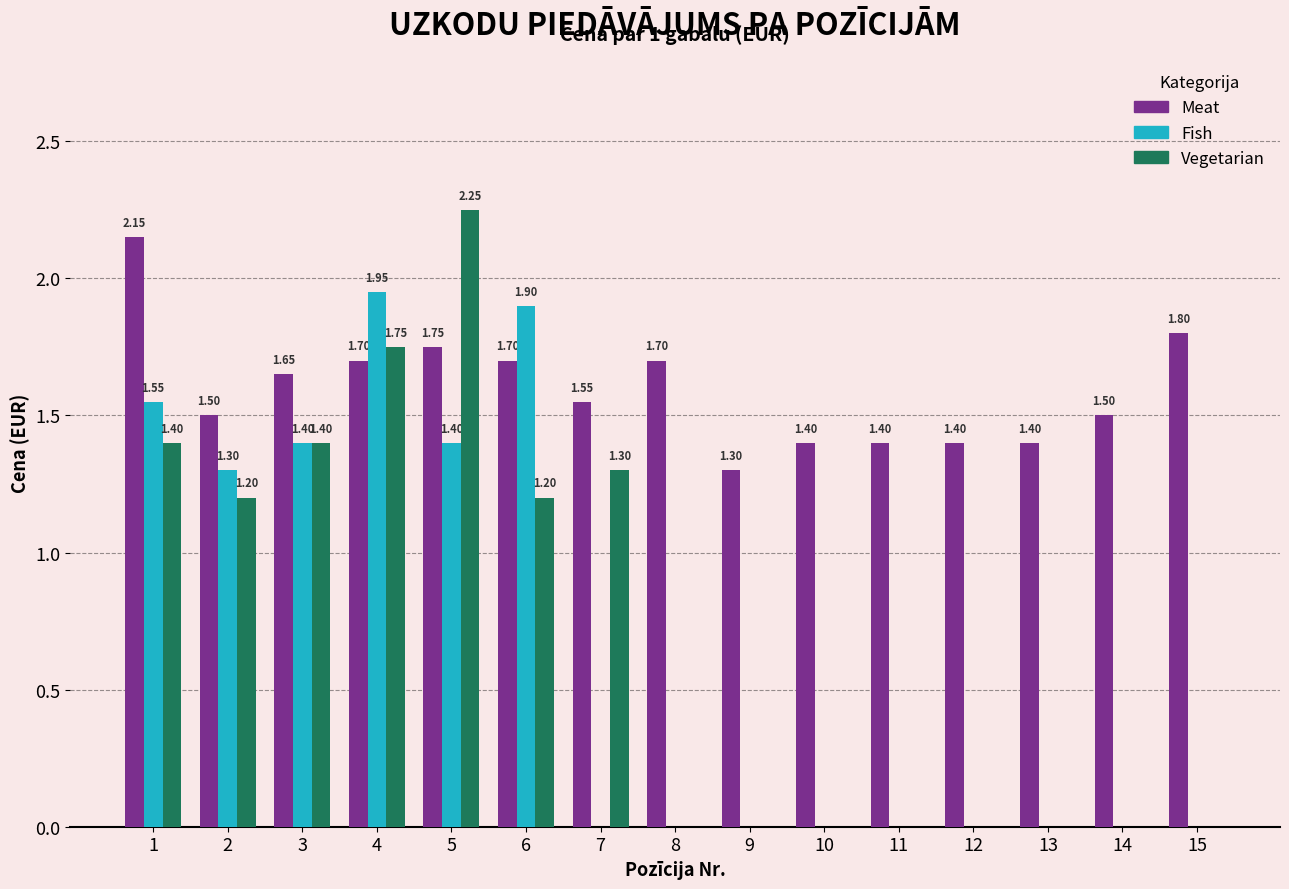

How many groups of bars are there?

15